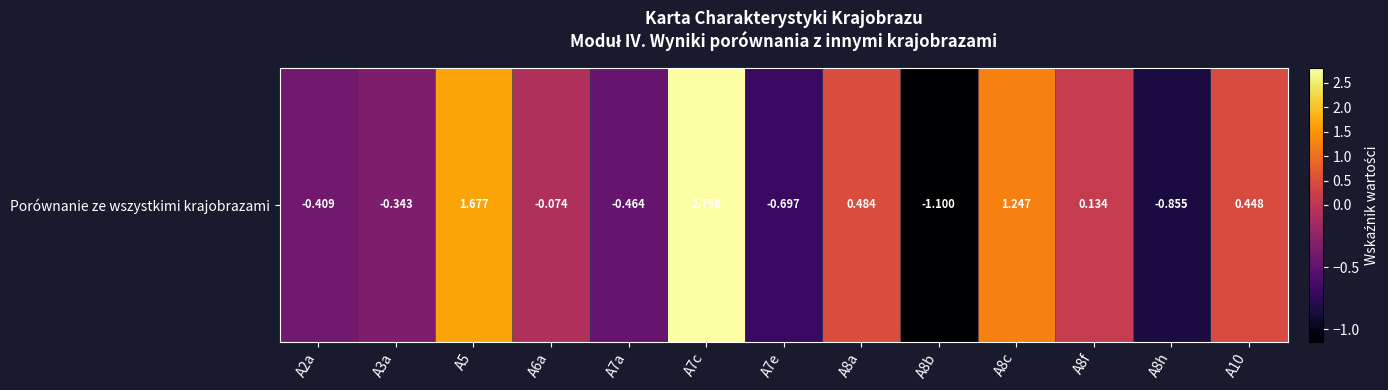

Where is the data nearest to the value 0?

A6a